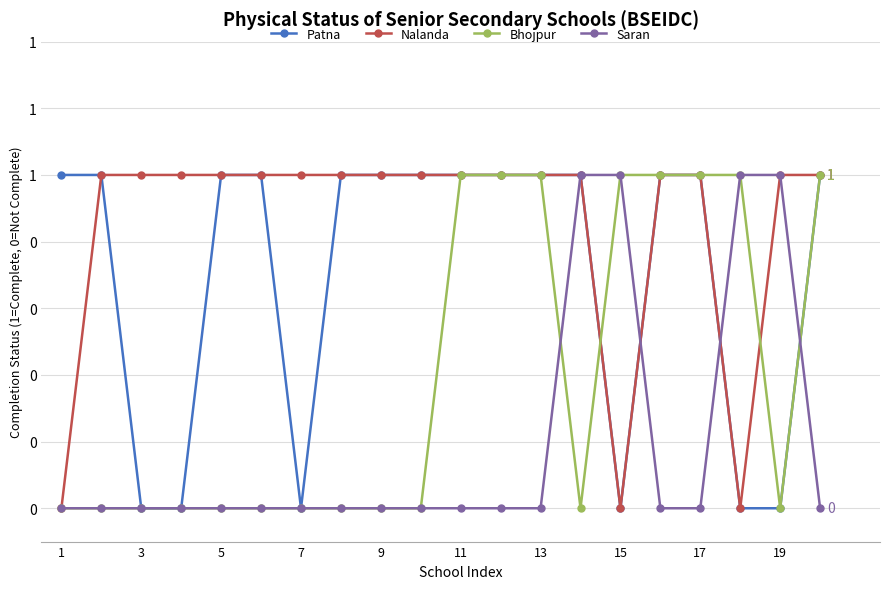

Does the chart have visible grid lines?

Yes